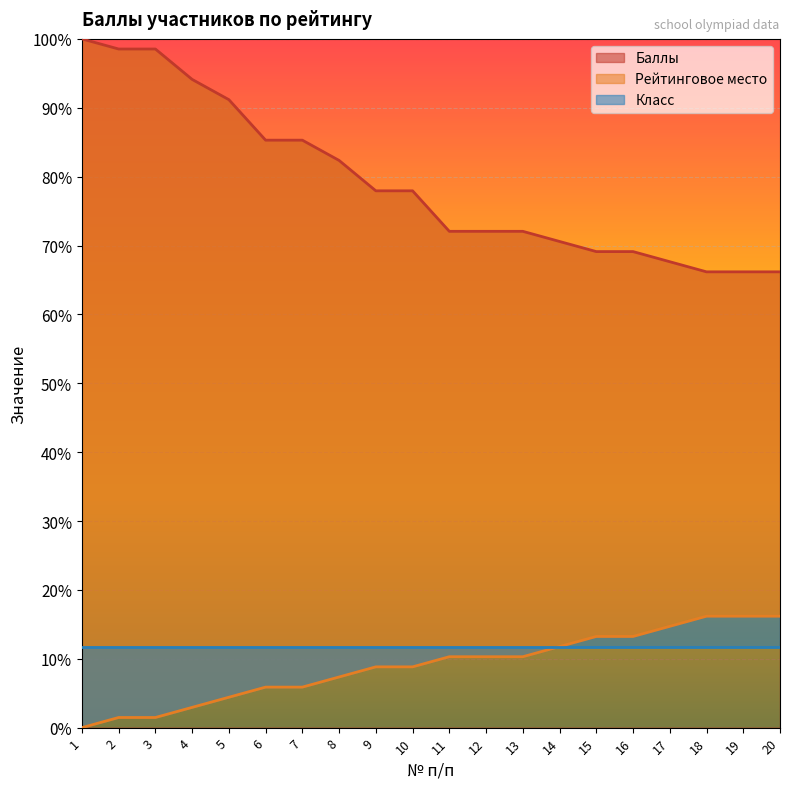

The Рейтинговое место series shows 4.4 at 5. True or false?

True